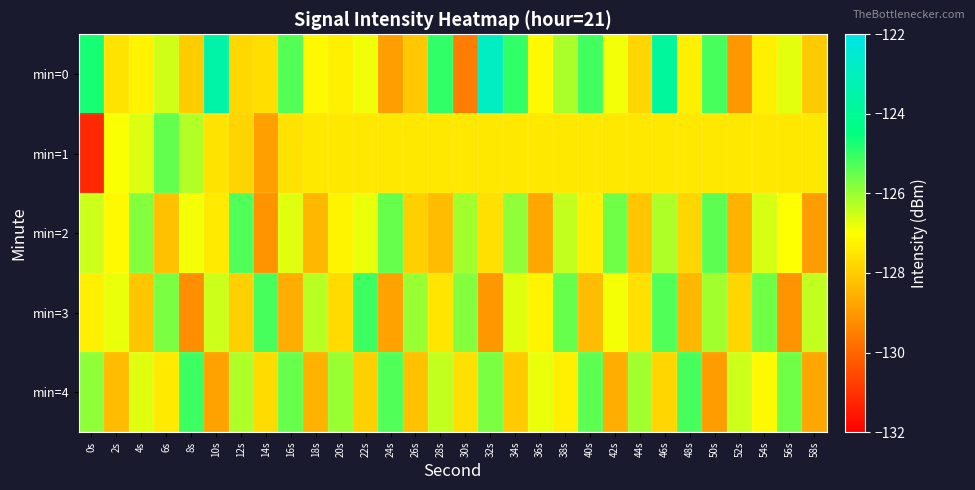

At which category is the sum across all series the highest?

46s